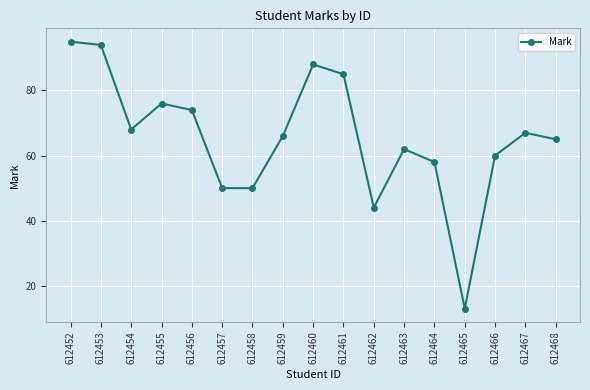

At which category does the chart reach its minimum across all series?

612465